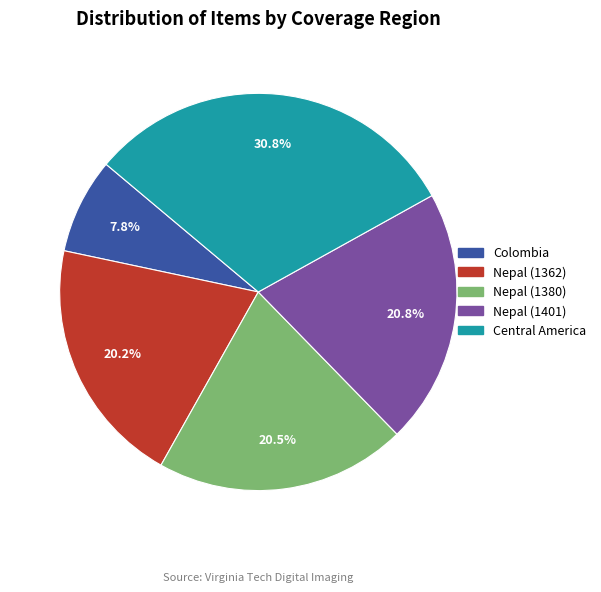

How many slices are in this pie chart?

5